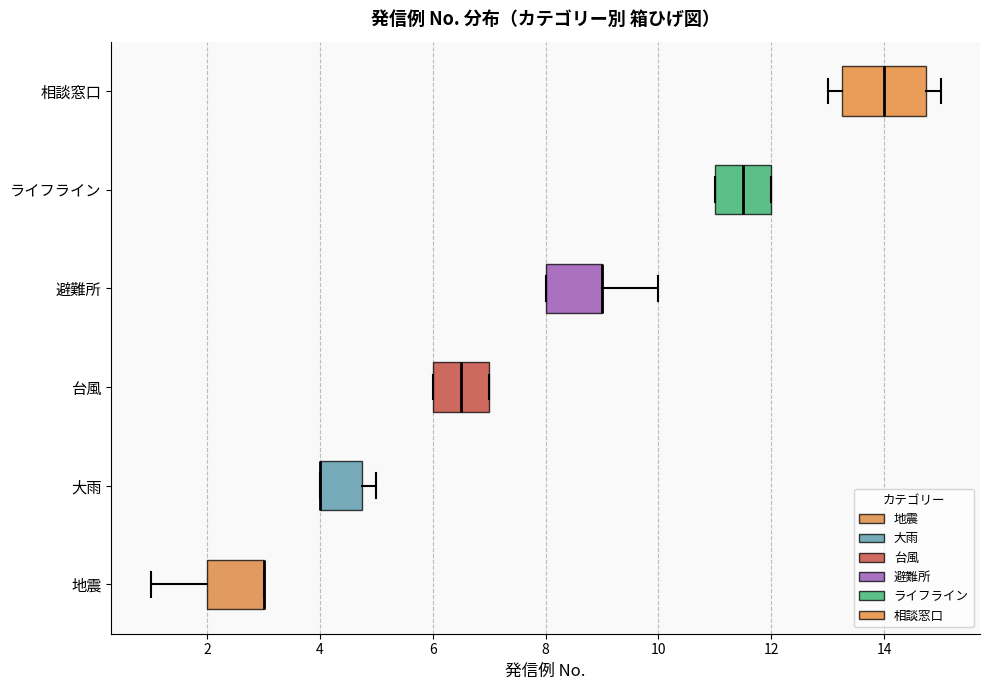

Reading bottom to top, transcribe this box plot: for each box, give where its median line is, the range the box spans, and where its two whiskers end, as read against the x-axis. The values are not printed on the chart, so give them approximately, as read against the axis.

地震: median 3.0 (drawn on the box's right edge), box 2.0 to 3.0, whiskers 1.0 to 3.0
大雨: median 4.0 (drawn on the box's left edge), box 4.0 to 4.8, whiskers 4.0 to 5.0
台風: median 6.6, box 6.0 to 7.0, whiskers 6.0 to 7.0
避難所: median 9.0 (drawn on the box's right edge), box 8.0 to 9.0, whiskers 8.0 to 10.0
ライフライン: median 11.6, box 11.0 to 12.0, whiskers 11.0 to 12.0
相談窓口: median 14.0, box 13.2 to 14.8, whiskers 13.0 to 15.0